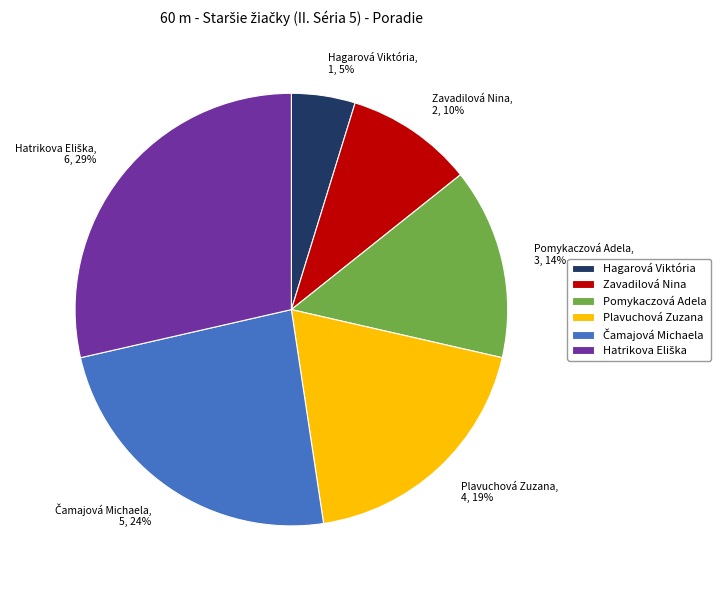

To the nearest percent, what is the average slice percentage?

17%